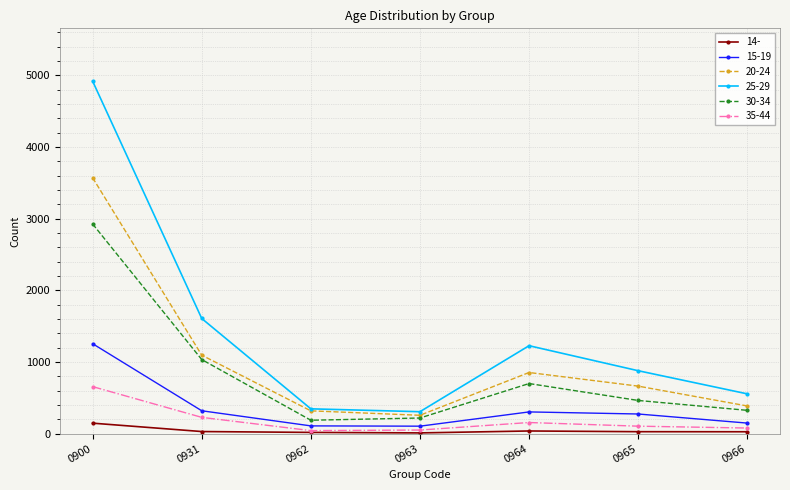

Is it true that 20-24 equals 318 at 0962?

True